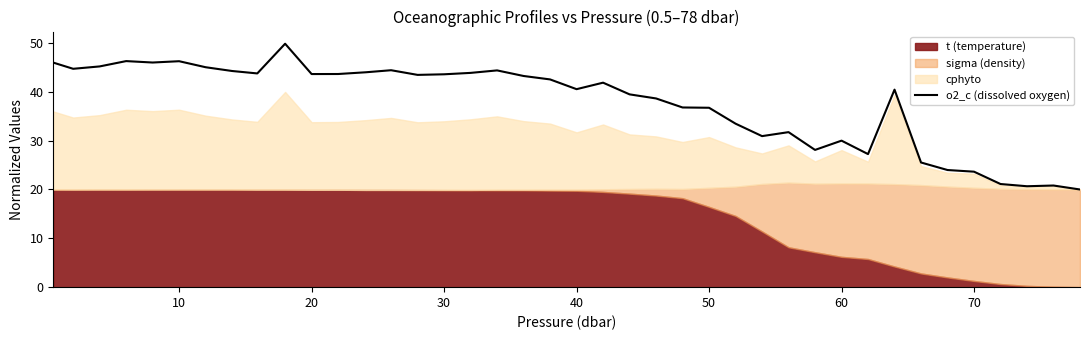

What is the difference between the second highest and second lowest values?

25.6